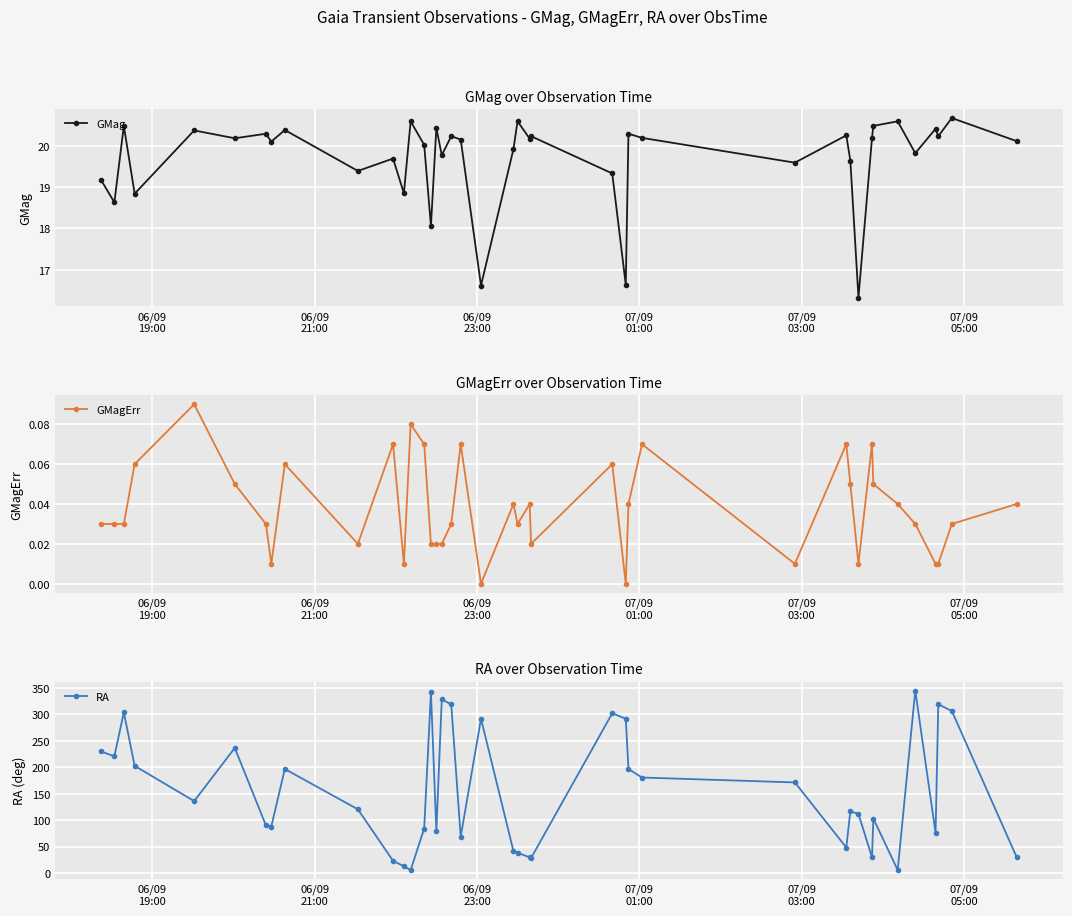

True or false: GMag has more than 1 interior local peaks.

True